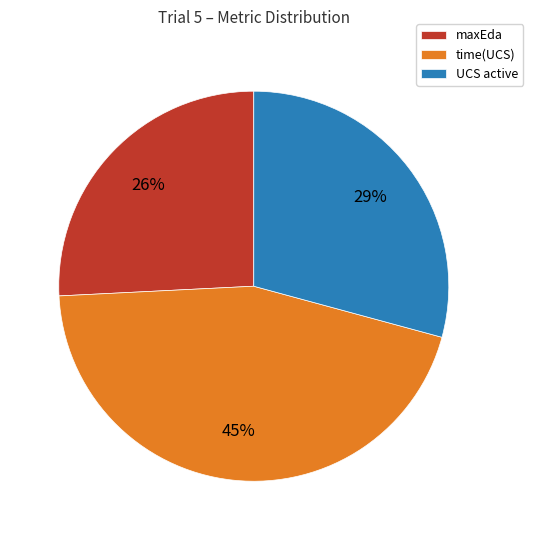

Count the number of slices in the pie.

3